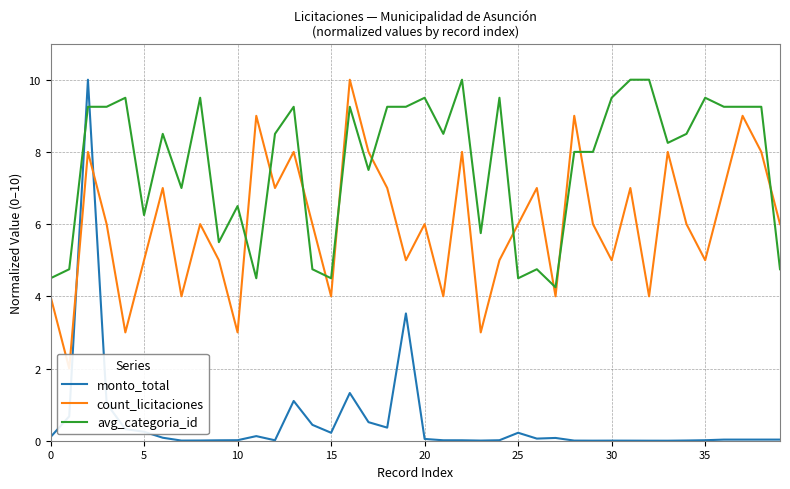

How many intersections are there between avg_categoria_id and monto_total?

2